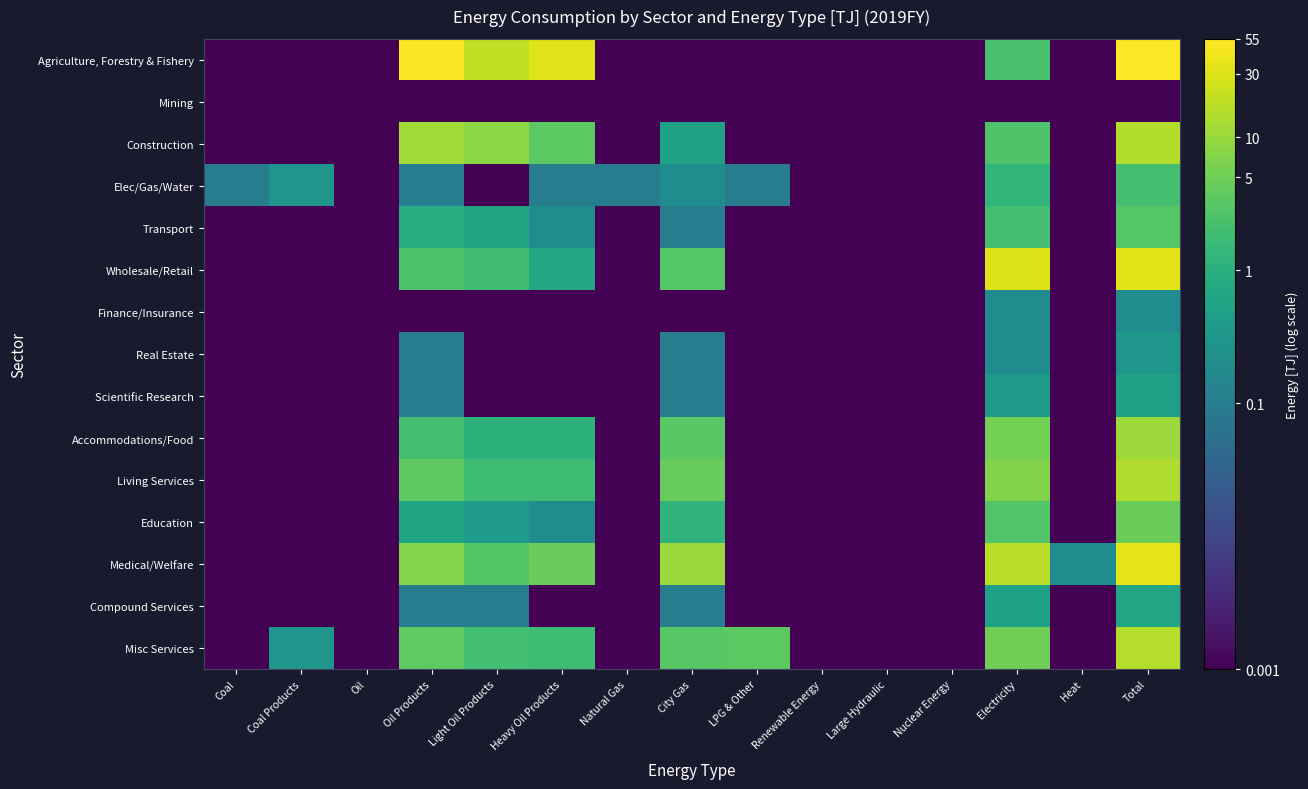

Between Nuclear Energy and Coal, which is larger?

Nuclear Energy